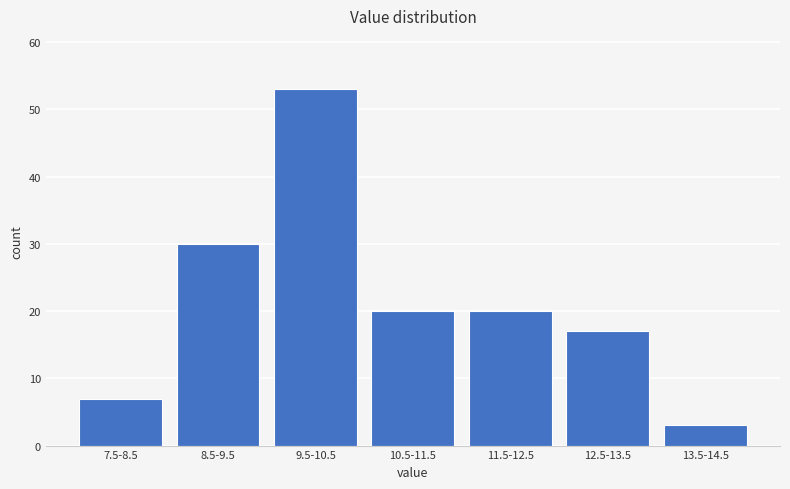

Reading left to right, extract all data points from this chart.

7	30	53	20	20	17	3